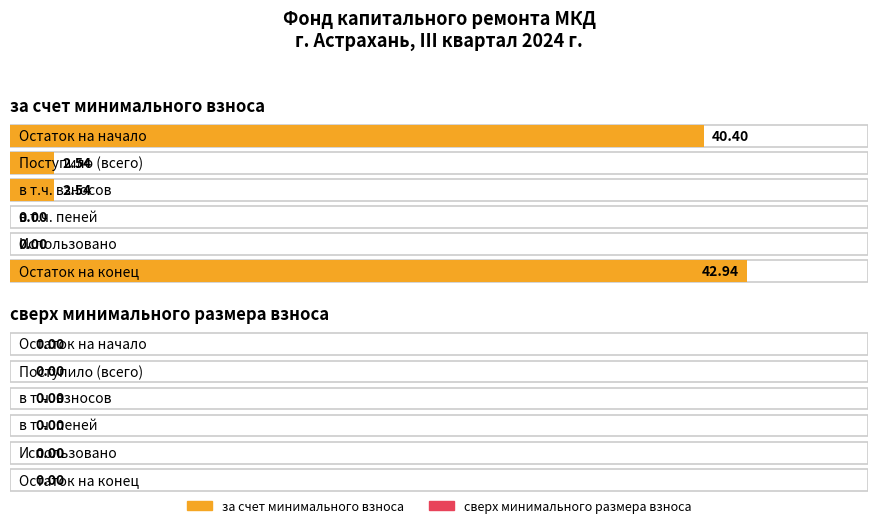

The за счет минимального взноса series shows 42.9 at Остаток на конец. True or false?

True